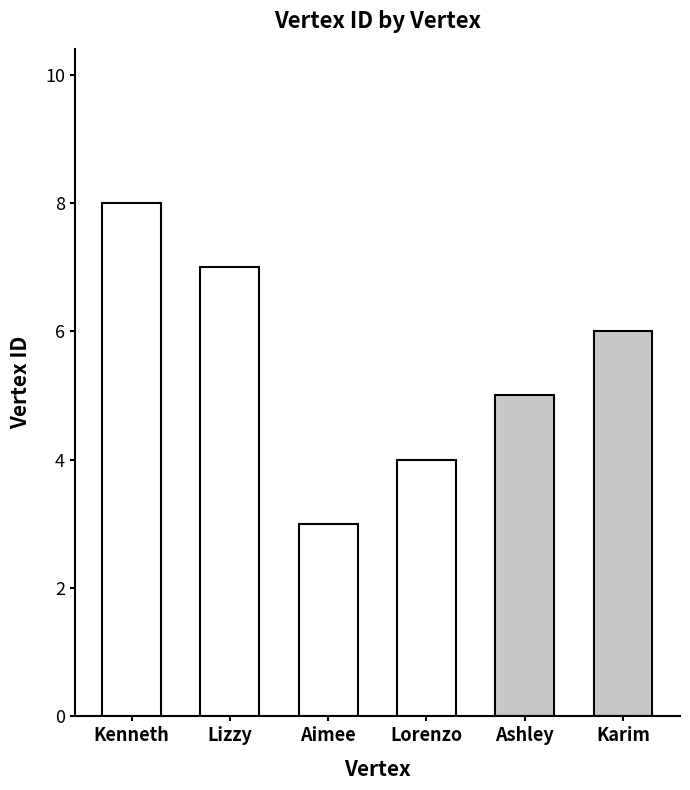

What is the difference between the values at Aimee and Lorenzo?

1